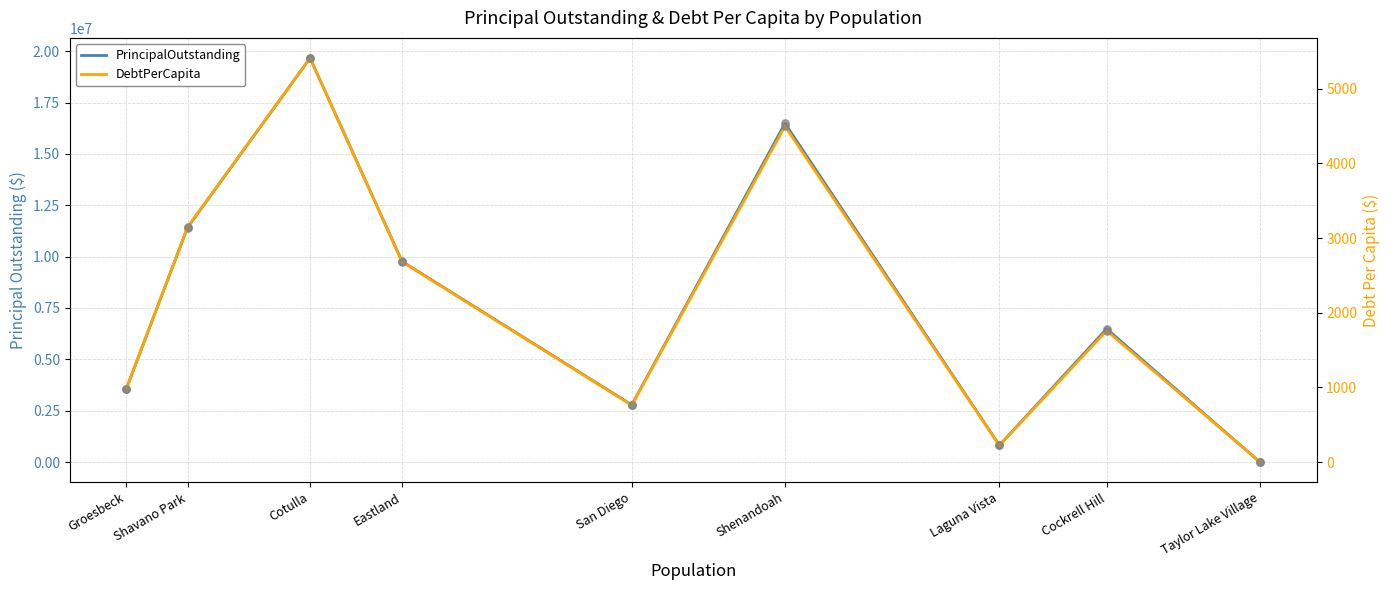

What is the total value across all series at Shenandoah?

16489498.0